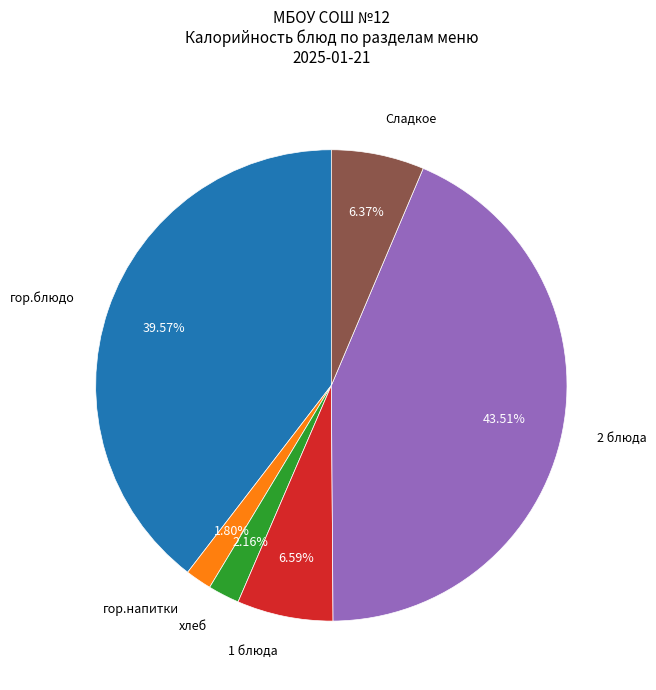

Is there any slice that represents more than half of the pie?

No